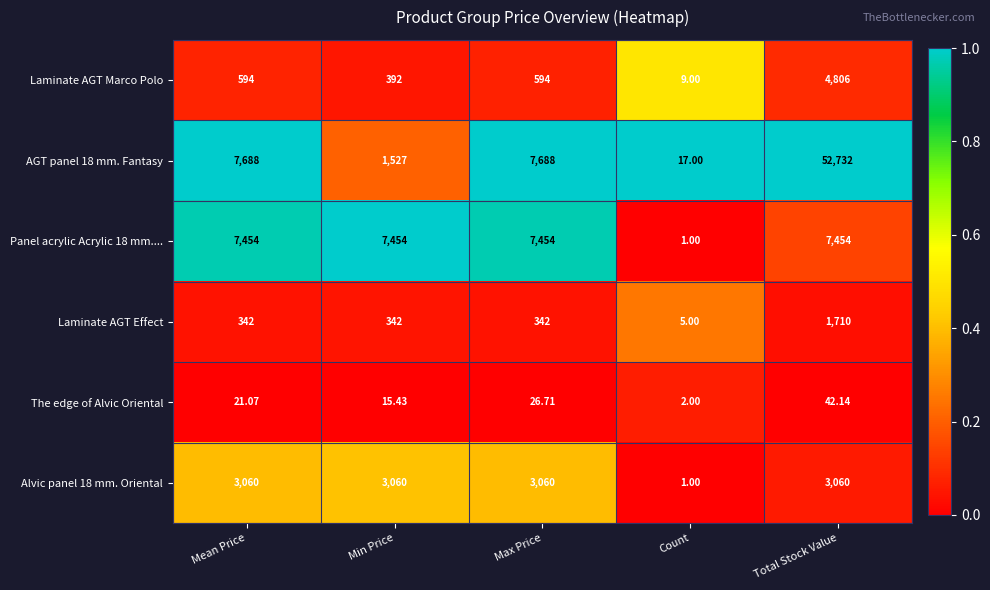

Which label corresponds to the largest value in the chart?

Total Stock Value